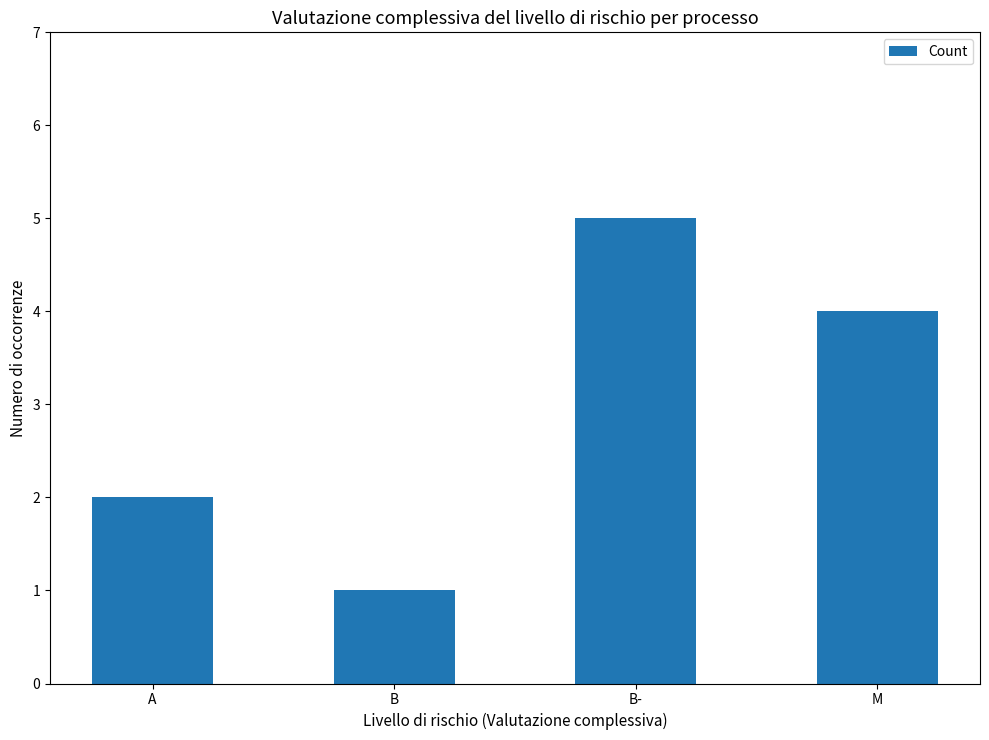

True or false: the data shows 2 at A.

True